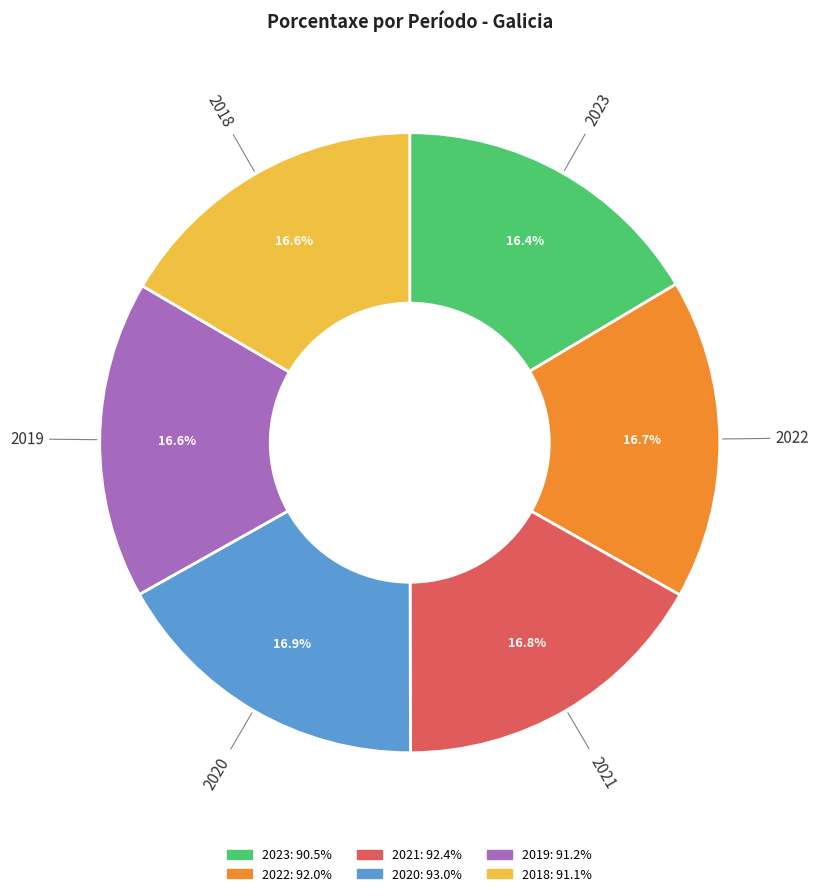

What percentage is the 2018 slice, to the nearest percent?

17%